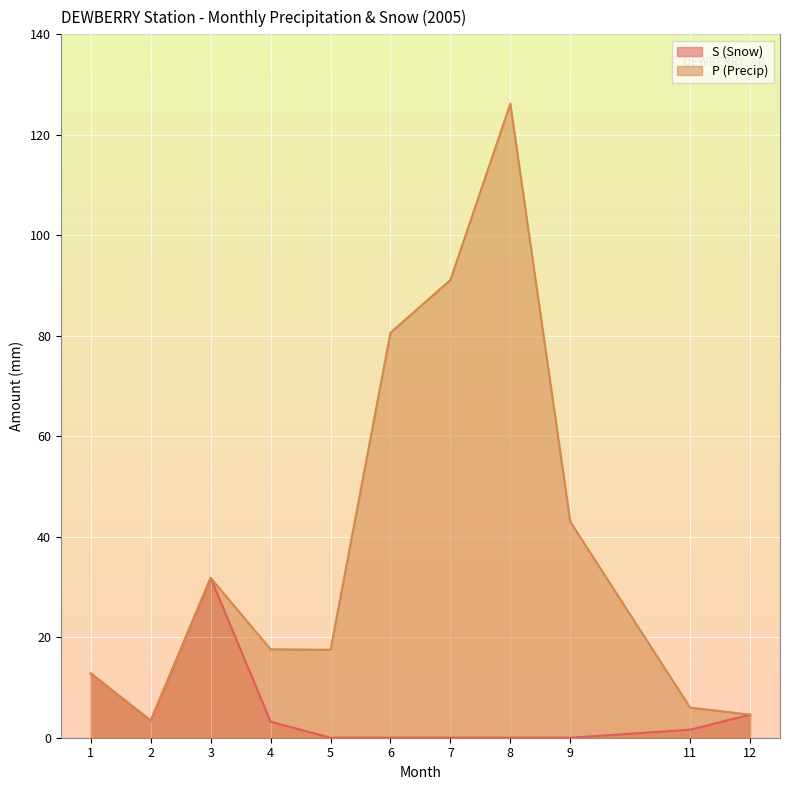

True or false: P (Precip) and S (Snow) cross at least once.

False